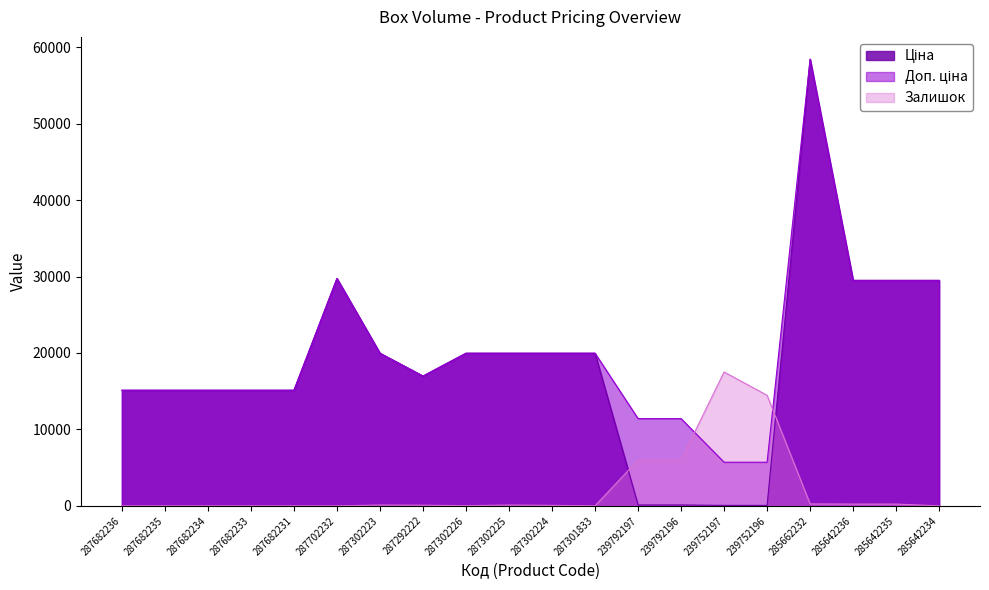

Which has a higher value, 239792197 or 239752196?

239792197